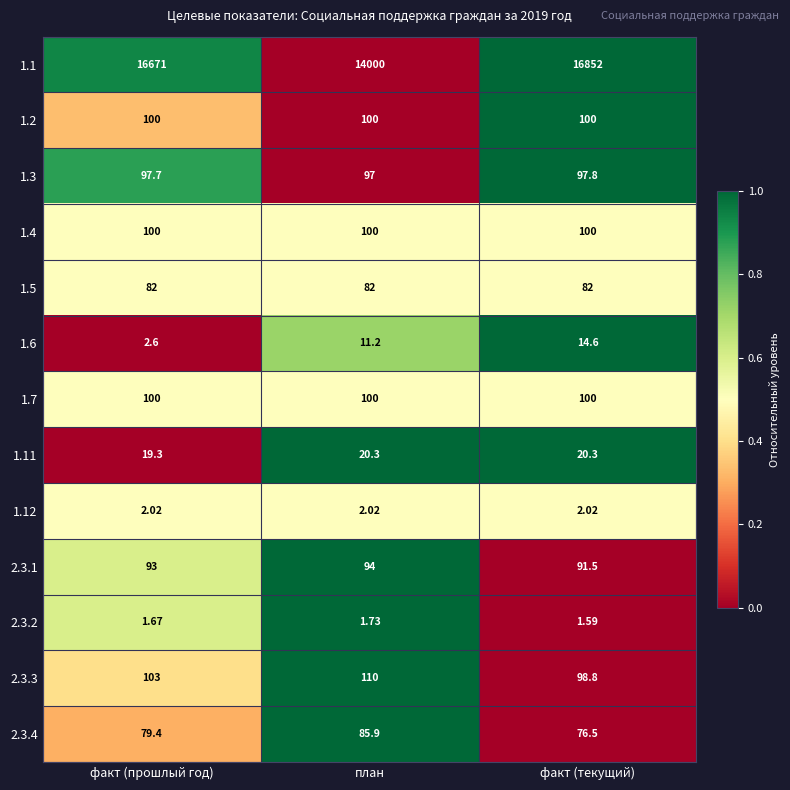

At which label does 1.6 first exceed 11?

план